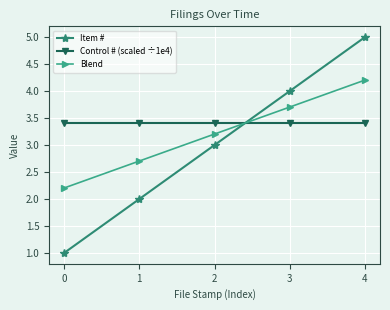

Reading left to right, transcribe all the data shown in this chart.

Item #: 1.0	2.0	3.0	4.0	5.0
Control # (scaled ÷1e4): 3.4	3.4	3.4	3.4	3.4
Blend: 2.2	2.7	3.2	3.7	4.2